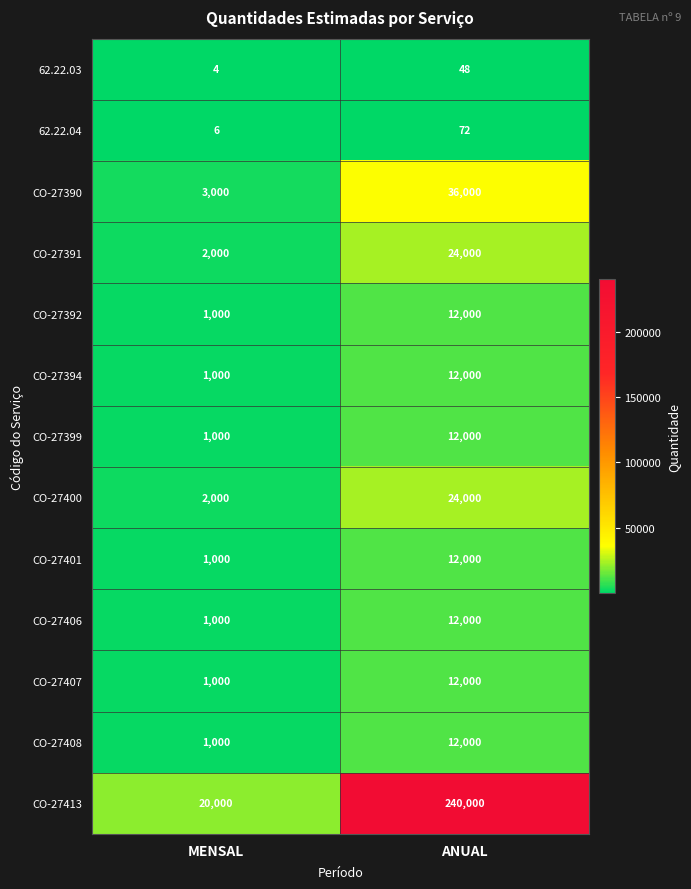

True or false: CO-27391 has a value of 2899 at MENSAL.

False